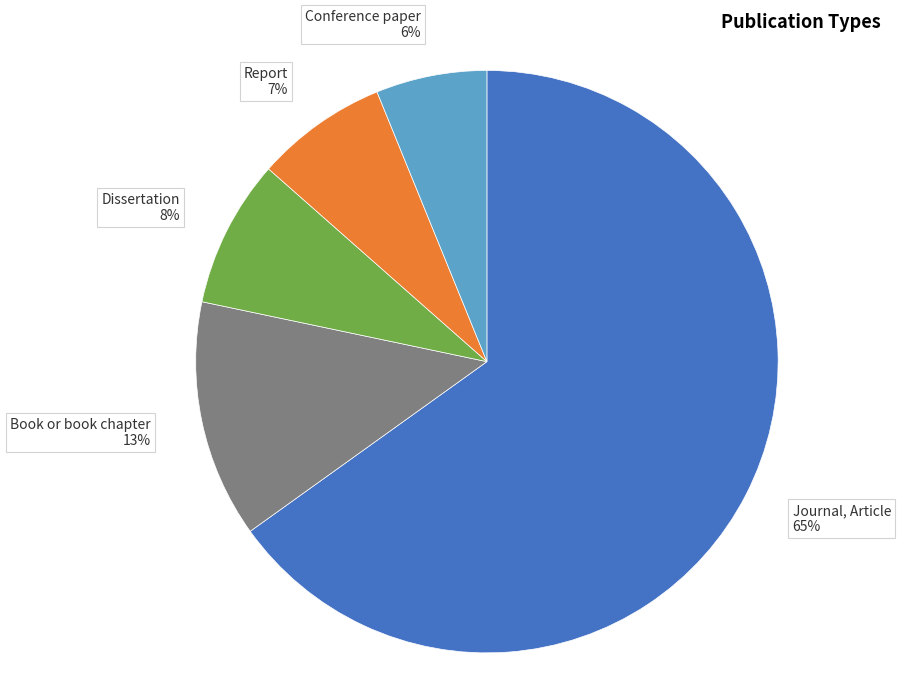

The Report slice represents 7% of the pie. True or false?

True